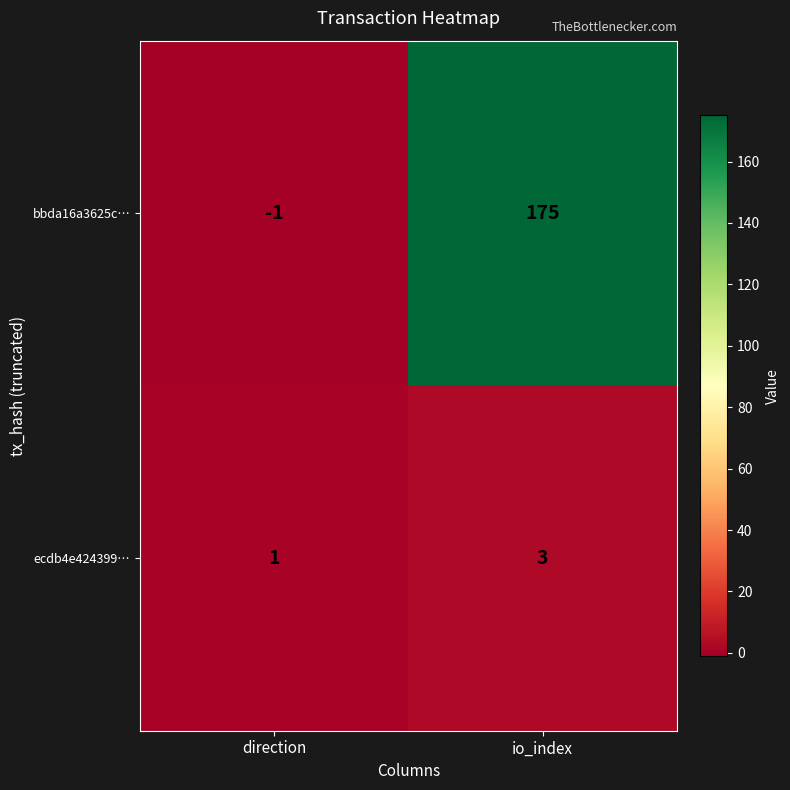

Which series has the widest spread of values?

bbda16a3625c…